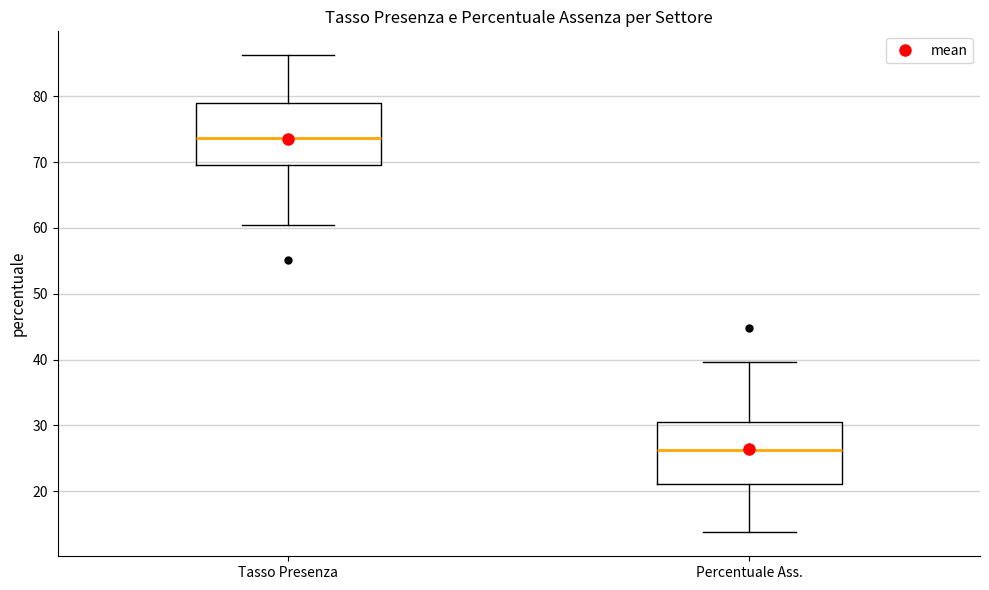

Reading left to right, read every box against the y-axis: the position of its median line, the range the box covers, and the ends of its whiskers. The values are not printed on the chart, so give them approximately, as read against the axis.

Tasso Presenza: median 74, box 70 to 79, whiskers 60 to 86
Percentuale Ass.: median 26, box 21 to 30, whiskers 14 to 40